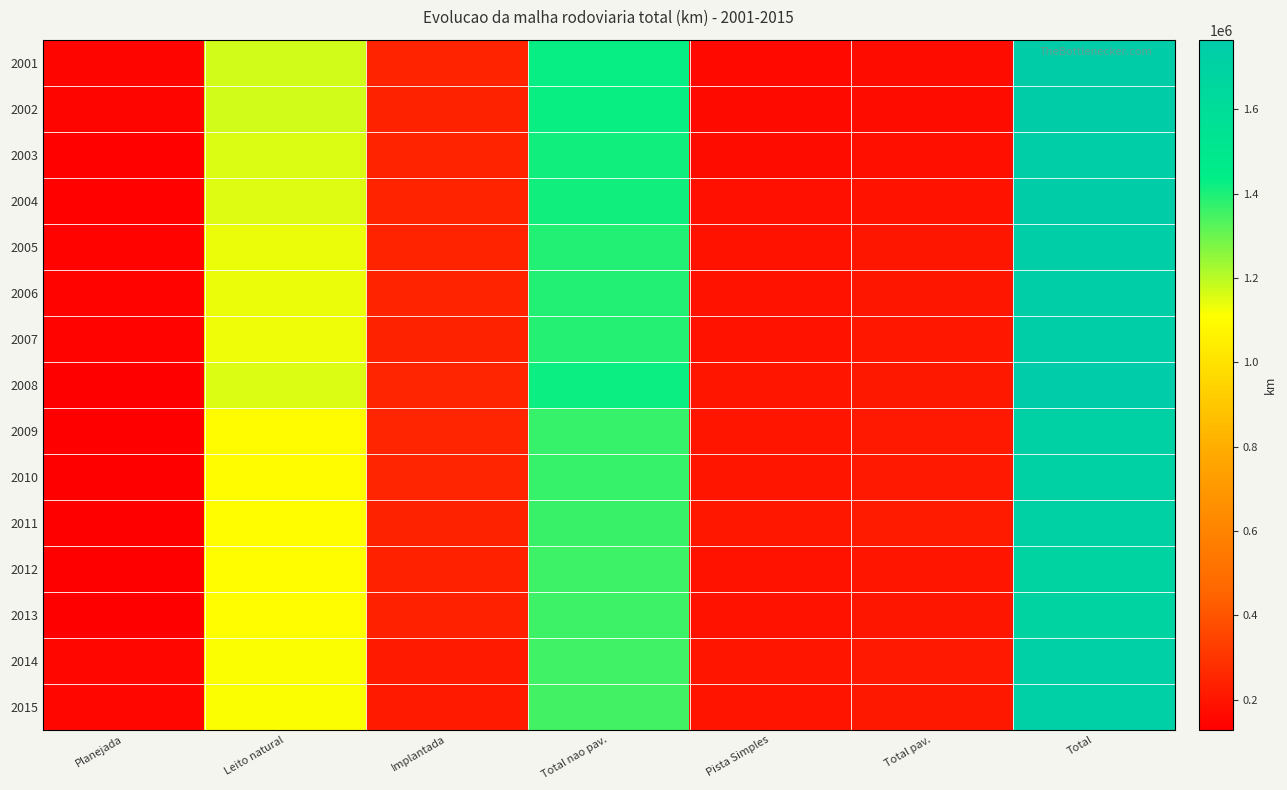

Reading left to right, extract all data points from this chart.

2001: Planejada=149930.2	Leito natural=1168808.8	Implantada=245171.9	Total nao pav.=1427394.4	Pista Simples=163637.7	Total pav.=170902.9	Total=1748227.5
2002: Planejada=149443.1	Leito natural=1168676.9	Implantada=243125.7	Total nao pav.=1425945.0	Pista Simples=165055.7	Total pav.=172879.8	Total=1748268.0
2003: Planejada=141615.0	Leito natural=1156720.2	Implantada=244765.4	Total nao pav.=1415612.1	Pista Simples=173529.9	Total pav.=181762.8	Total=1738990.0
2004: Planejada=141786.1	Leito natural=1154688.5	Implantada=245150.3	Total nao pav.=1413982.0	Pista Simples=185043.7	Total pav.=196093.9	Total=1751862.0
2005: Planejada=143925.2	Leito natural=1132728.7	Implantada=244857.2	Total nao pav.=1391868.3	Pista Simples=194624.5	Total pav.=205706.1	Total=1741499.6
2006: Planejada=144032.6	Leito natural=1132682.7	Implantada=244905.1	Total nao pav.=1392005.1	Pista Simples=194686.2	Total pav.=205698.6	Total=1741736.3
2007: Planejada=143961.4	Leito natural=1131536.7	Implantada=243692.6	Total nao pav.=1389222.8	Pista Simples=195952.2	Total pav.=208463.4	Total=1741647.6
2008: Planejada=131207.3	Leito natural=1157429.4	Implantada=252077.5	Total nao pav.=1422391.8	Pista Simples=200289.5	Total pav.=211678.9	Total=1765278.0
2009: Planejada=131233.3	Leito natural=1102905.2	Implantada=252142.5	Total nao pav.=1368368.0	Pista Simples=201037.4	Total pav.=212491.4	Total=1712092.7
2010: Planejada=131331.4	Leito natural=1102898.8	Implantada=252006.5	Total nao pav.=1368226.8	Pista Simples=201291.9	Total pav.=212738.0	Total=1712296.2
2011: Planejada=130322.8	Leito natural=1106891.0	Implantada=241772.4	Total nao pav.=1364242.4	Pista Simples=206739.6	Total pav.=219089.1	Total=1713654.3
2012: Planejada=129765.5	Leito natural=1105444.4	Implantada=238404.3	Total nao pav.=1359060.6	Pista Simples=191749.7	Total pav.=202389.8	Total=1691215.9
2013: Planejada=129094.5	Leito natural=1105828.7	Implantada=238253.8	Total nao pav.=1358829.0	Pista Simples=192617.1	Total pav.=203598.7	Total=1691522.2
2014: Planejada=154192.4	Leito natural=1114592.8	Implantada=218094.3	Total nao pav.=1353184.7	Pista Simples=200586.3	Total pav.=213229.9	Total=1720607.0
2015: Planejada=157560.9	Leito natural=1114110.9	Implantada=218007.9	Total nao pav.=1352463.5	Pista Simples=197917.9	Total pav.=210618.8	Total=1720643.2